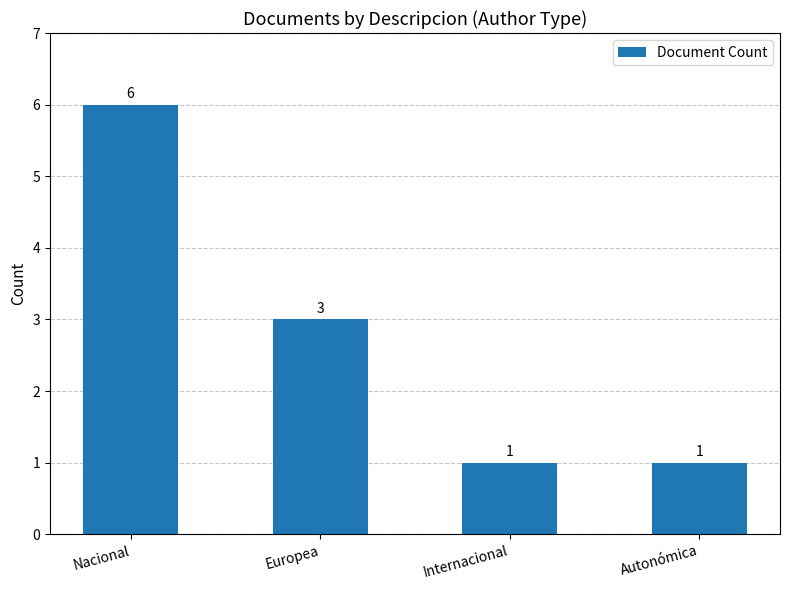

True or false: the data shows 1 at Europea.

False